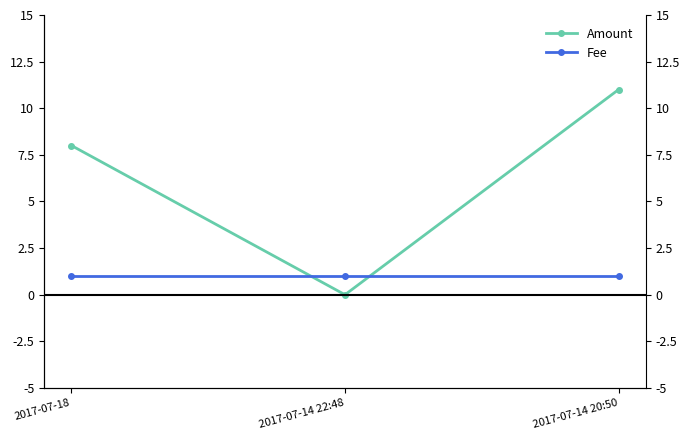

How many lines are shown in the chart?

2